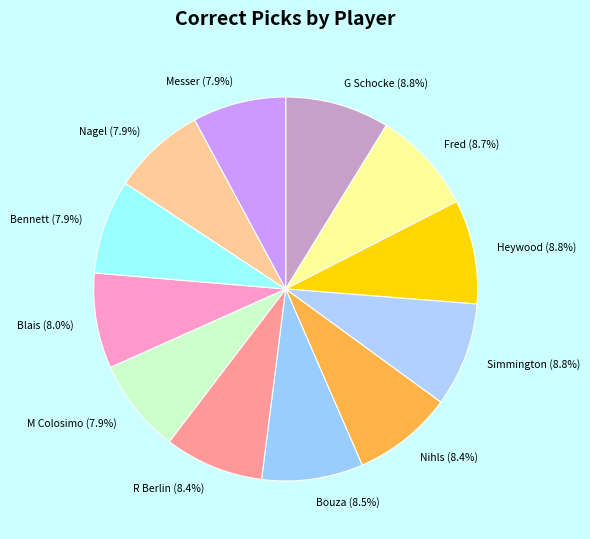

What percentage is NOT represented by Nagel?

92.1%